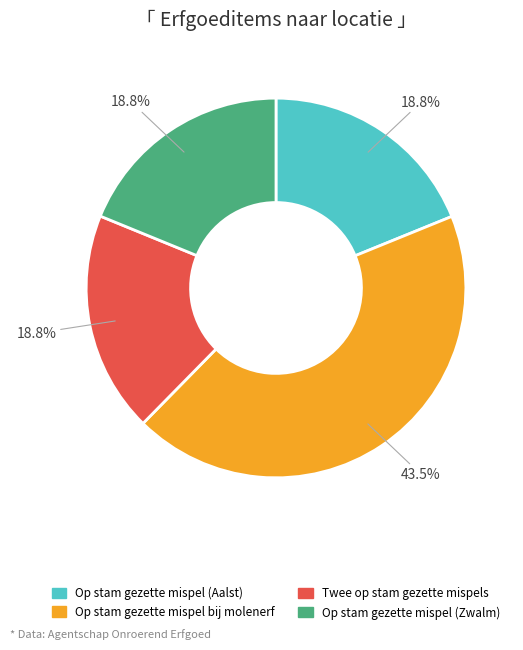

Which category has the biggest portion of the pie?

Op stam gezette mispel bij molenerf